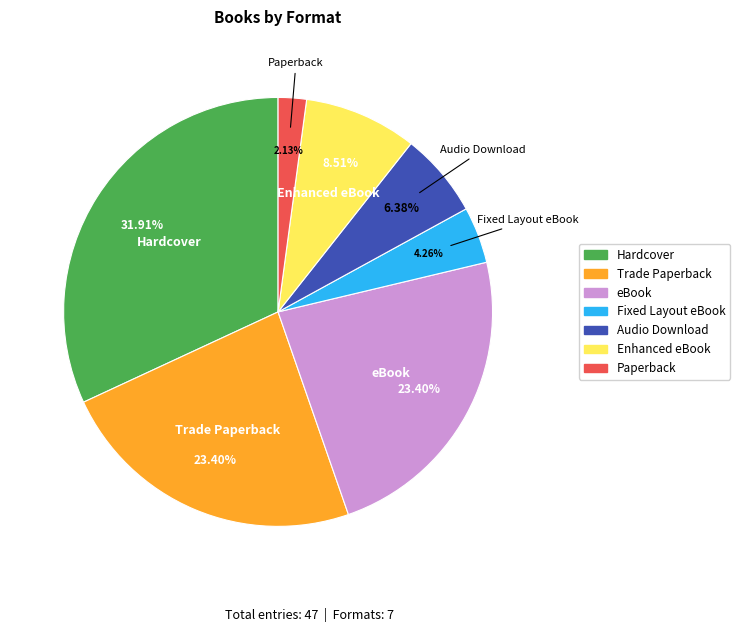

Is there any slice that represents more than half of the pie?

No